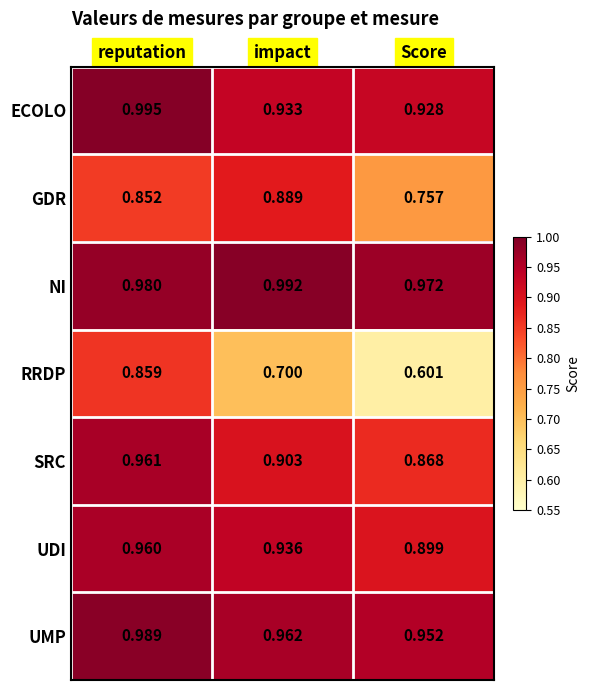

Which series changed the most between reputation and Score?

RRDP